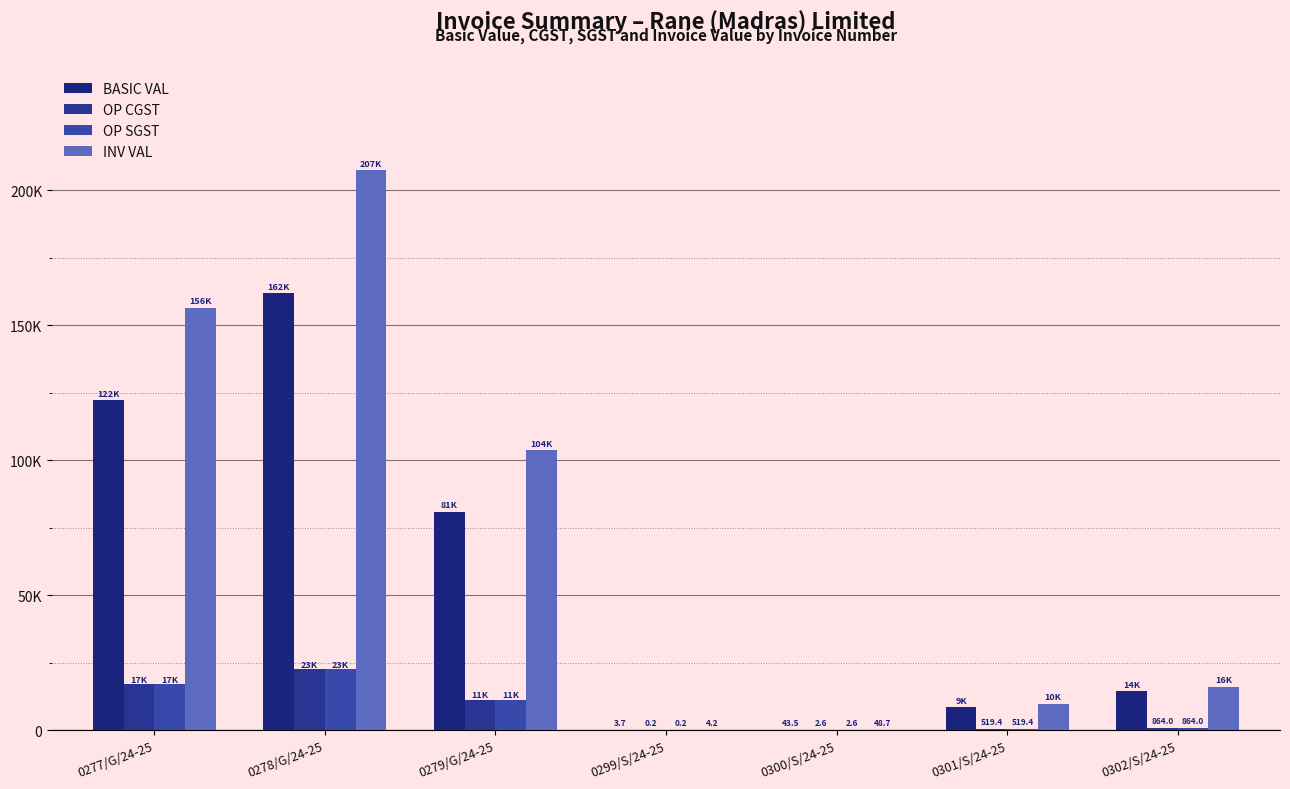

At 0279/G/24-25, list the series in order from largest to smallest.

INV VAL, BASIC VAL, OP CGST, OP SGST